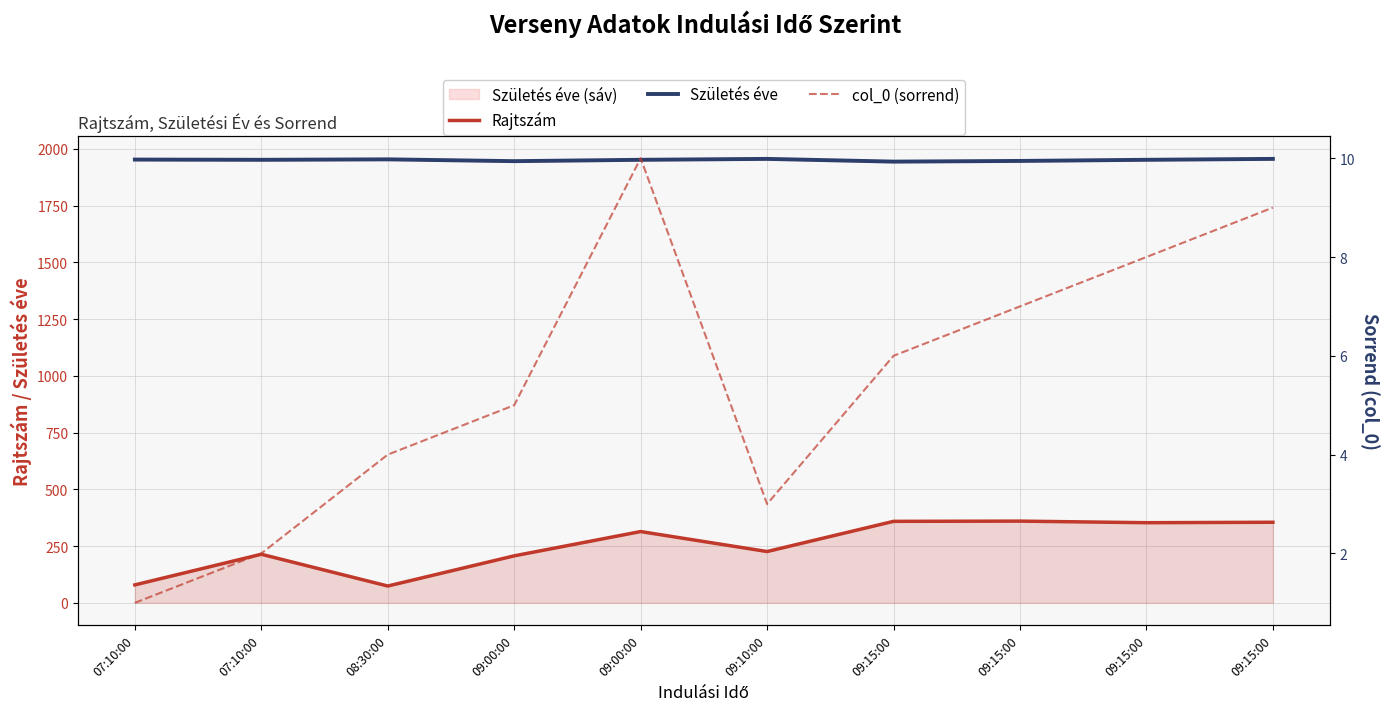

What is the total value across all series at 09:15:00?

2309